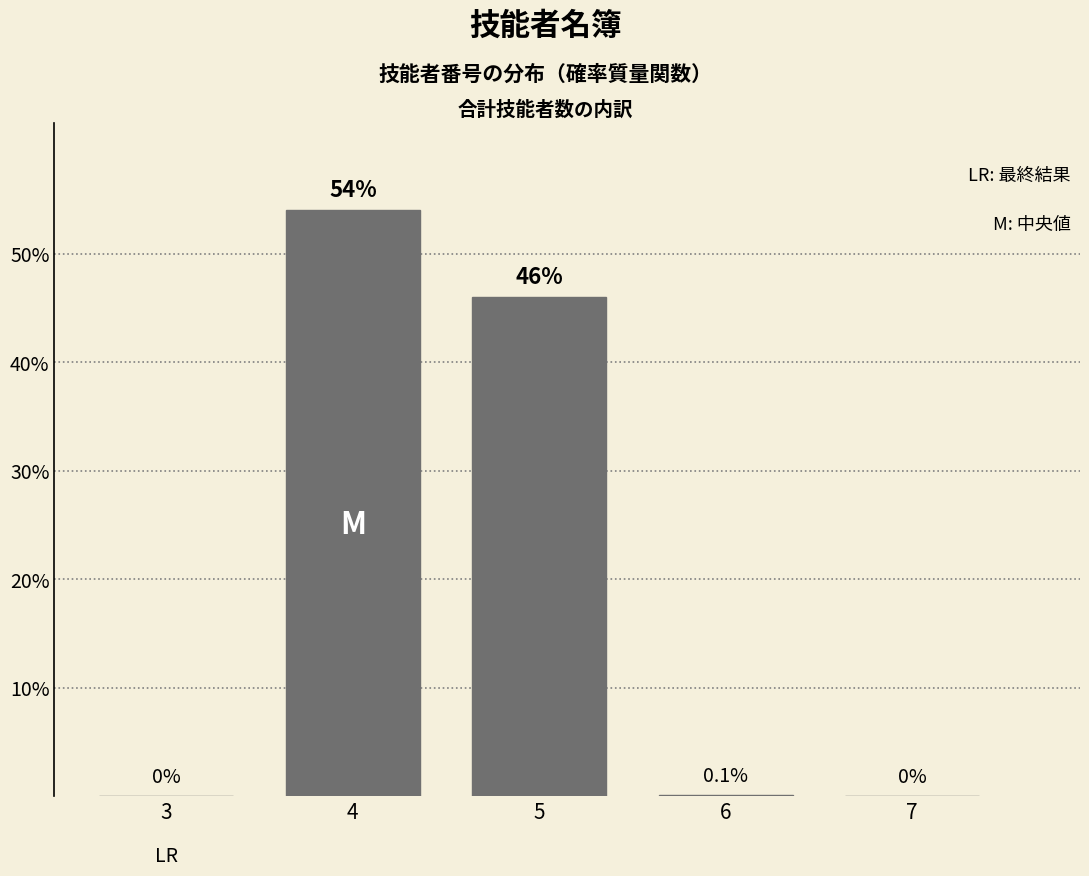

Reading left to right, list all the values displayed in this chart.

3=0.0	4=54.0	5=46.0	6=0.1	7=0.0